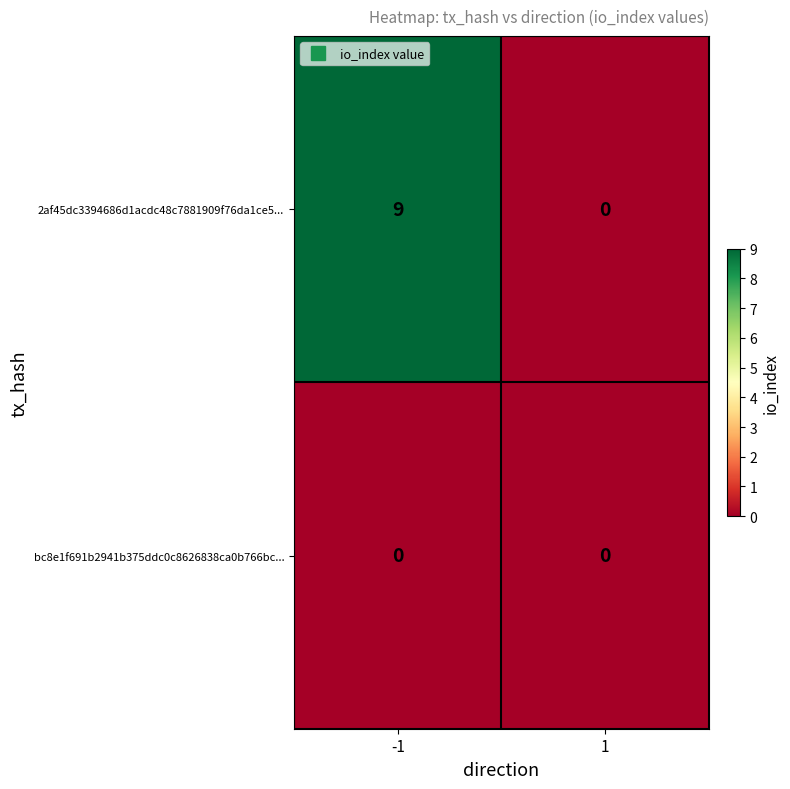

True or false: bc8e1f691b2941b375ddc0c8626838ca0b766bc... has a value of 0 at 1.

True